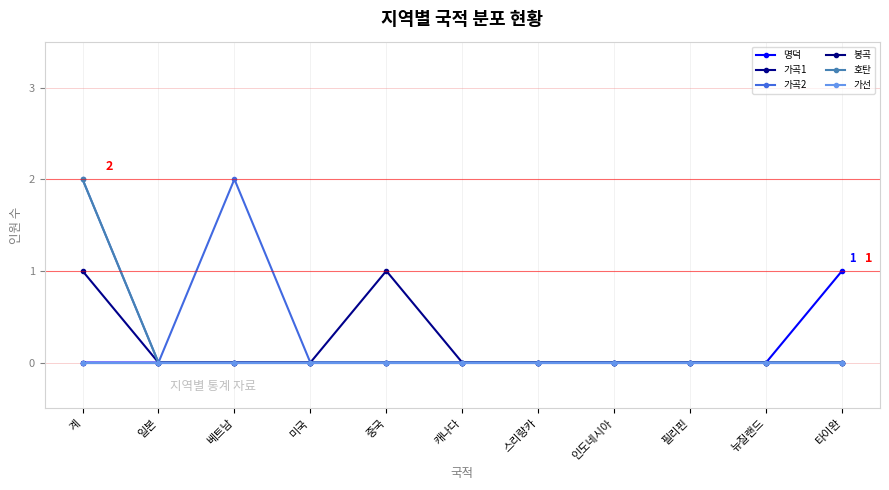

What is the label of the 10th point from the right?

일본